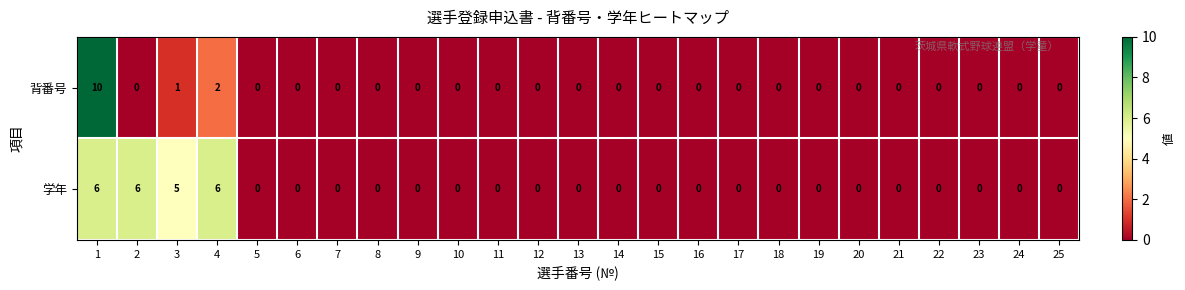

Which series has the largest total across all categories?

学年